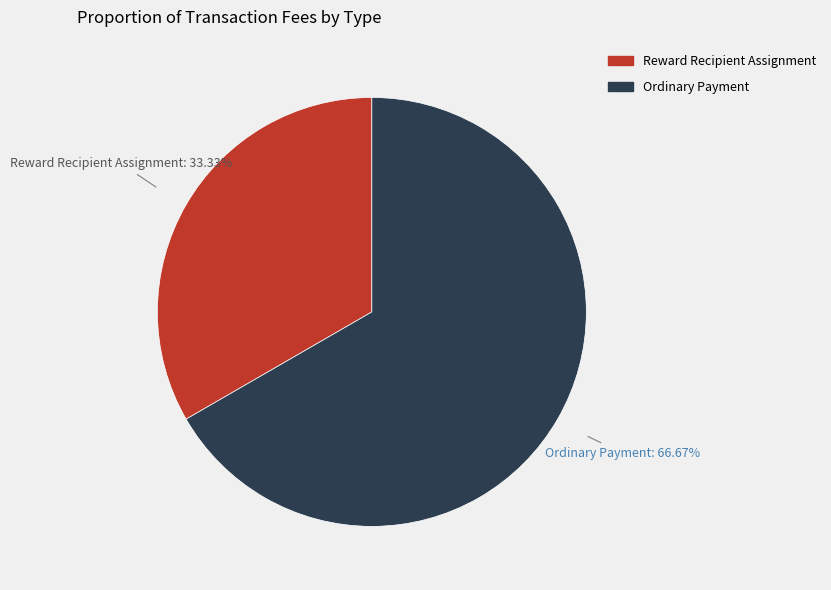

To the nearest percent, what percentage of the pie is Reward Recipient Assignment?

33%